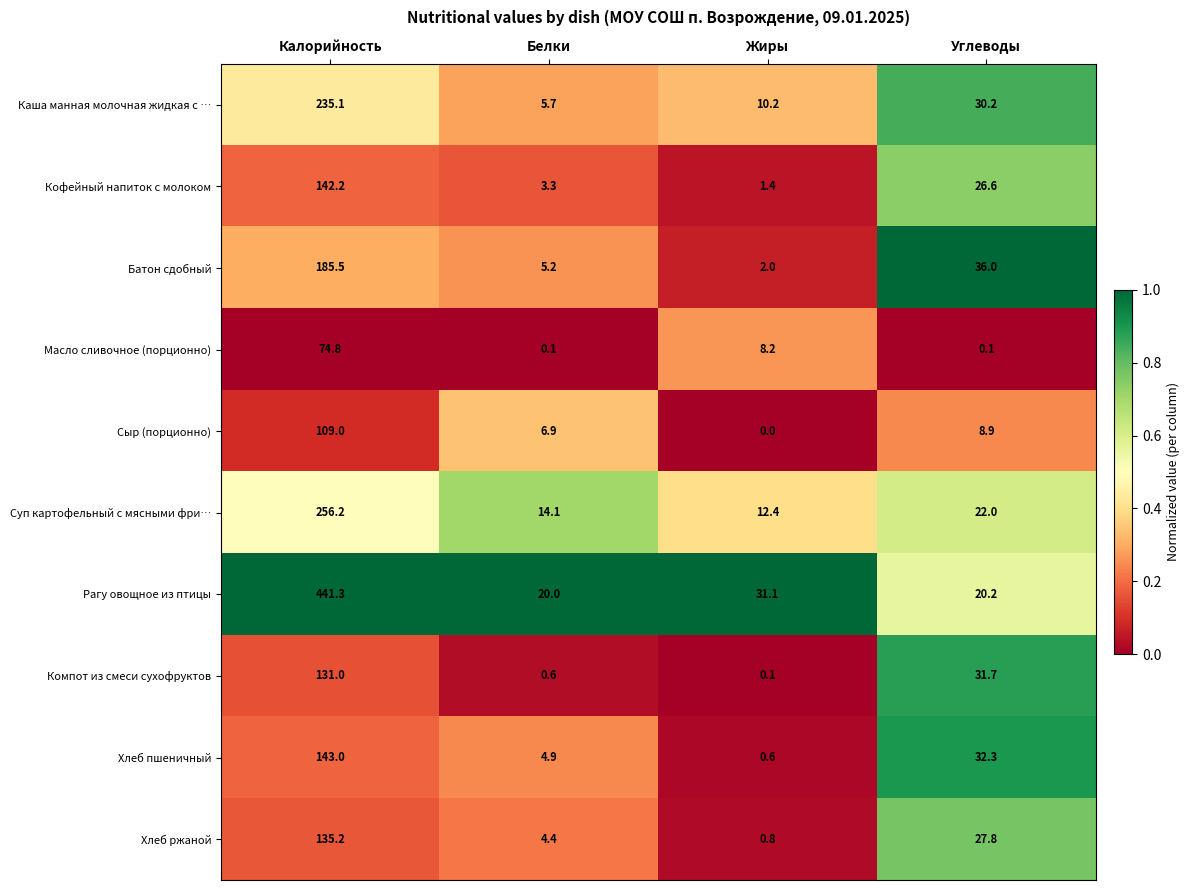

True or false: Компот из смеси сухофруктов has a value of 31.7 at Углеводы.

True